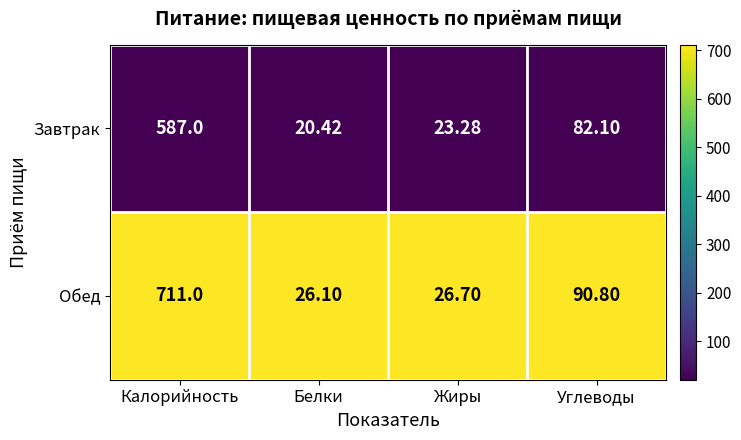

Which series has the largest range (max minus min)?

Обед